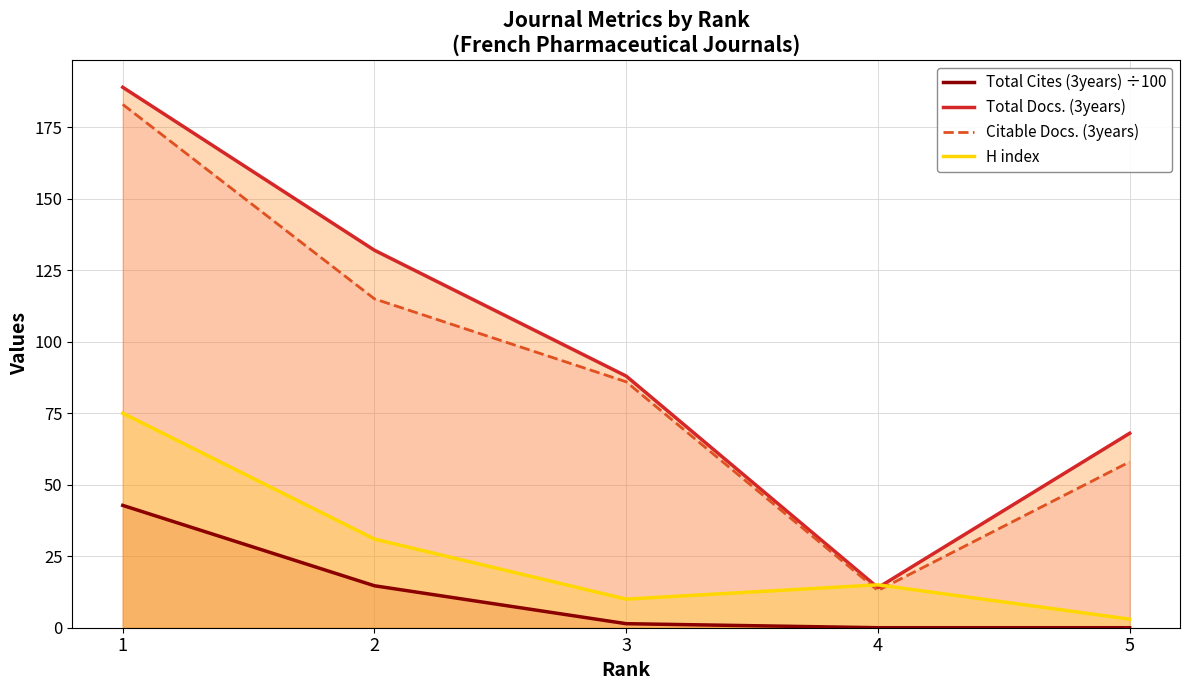

What is the average value of the Total Docs. (3years) series?

98.2